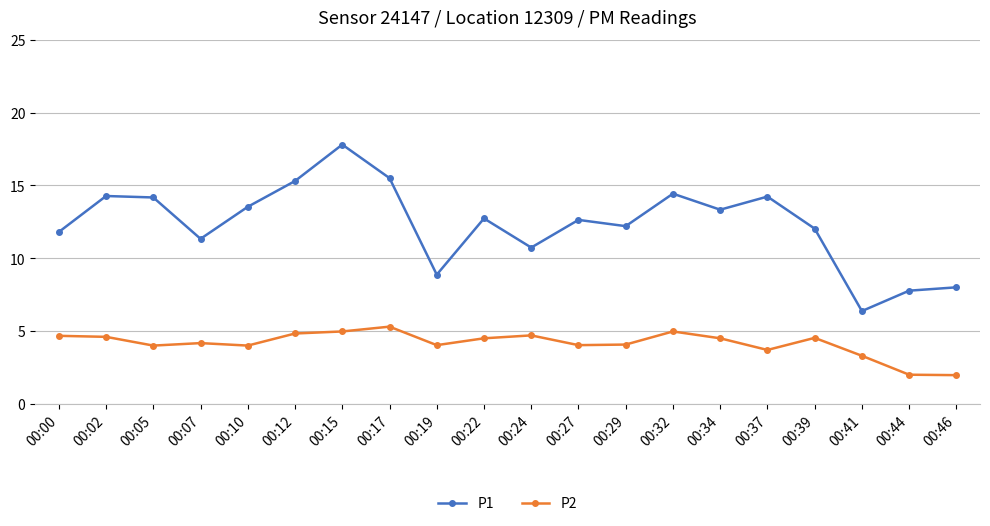

How many distinct data groups are displayed?

2